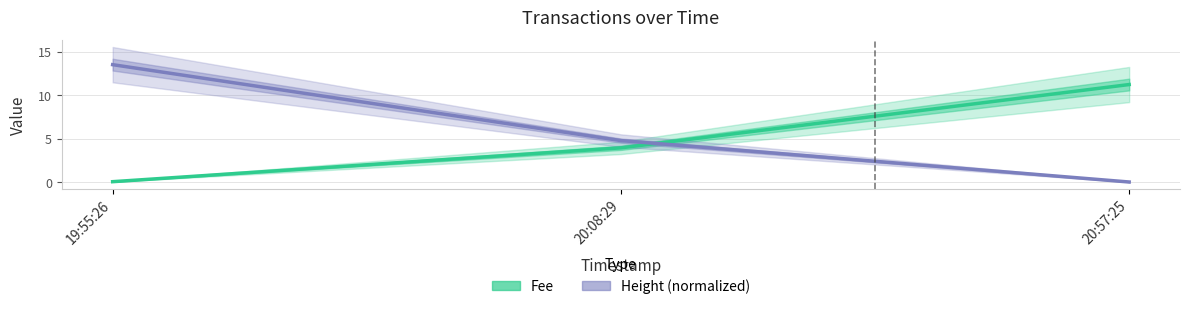

How many lines are shown in the chart?

2